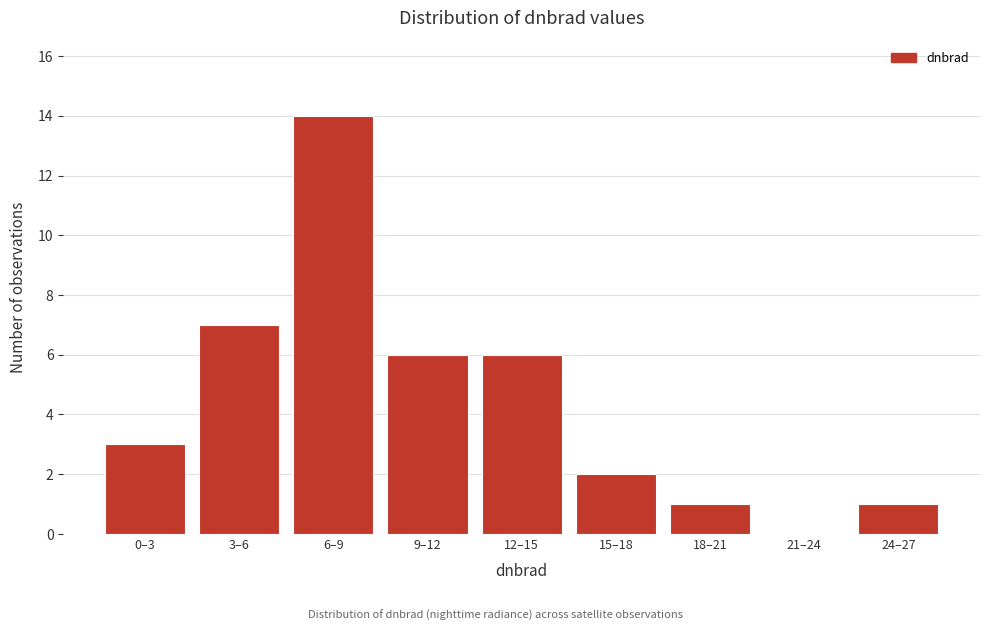

Reading left to right, extract all data points from this chart.

0–3=3	3–6=7	6–9=14	9–12=6	12–15=6	15–18=2	18–21=1	21–24=0	24–27=1